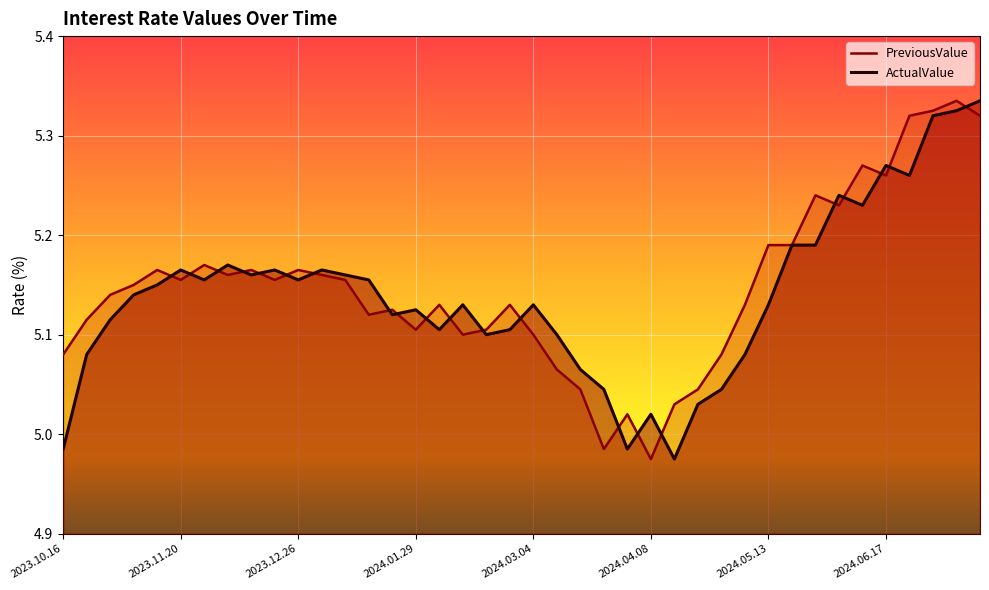

What are all the series names shown in the legend?

PreviousValue, ActualValue